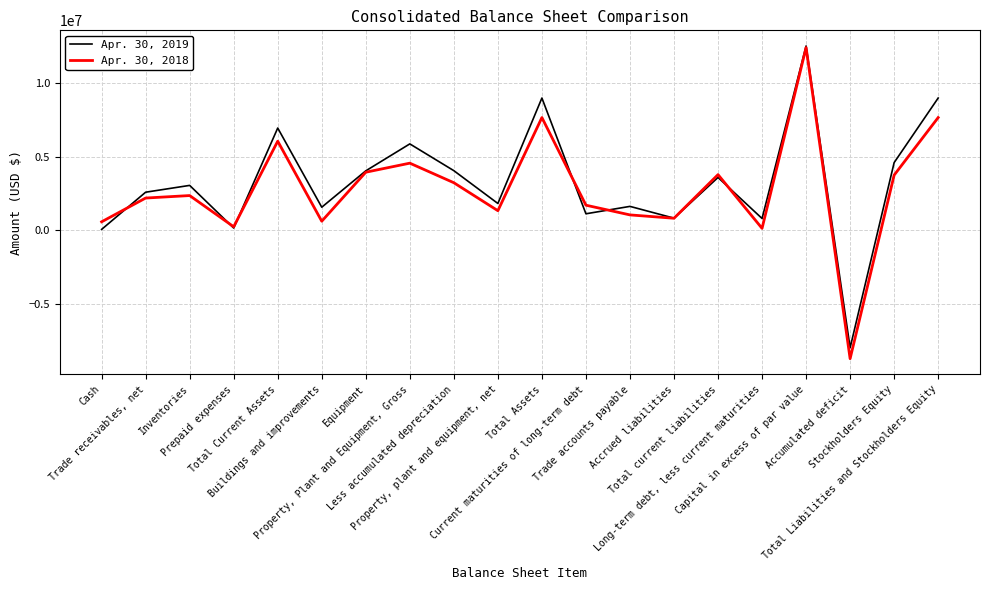

What is the smallest value displayed?

-8743000